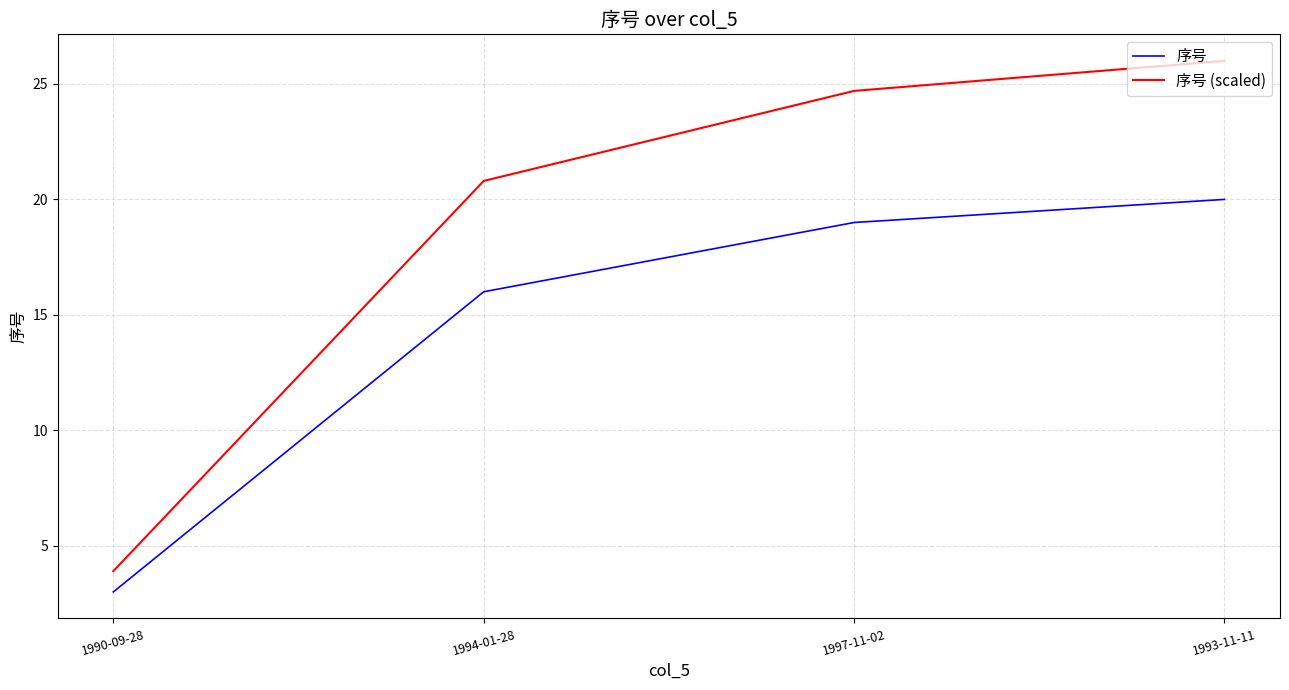

What is the total value across all series at 1997-11-02?

43.7